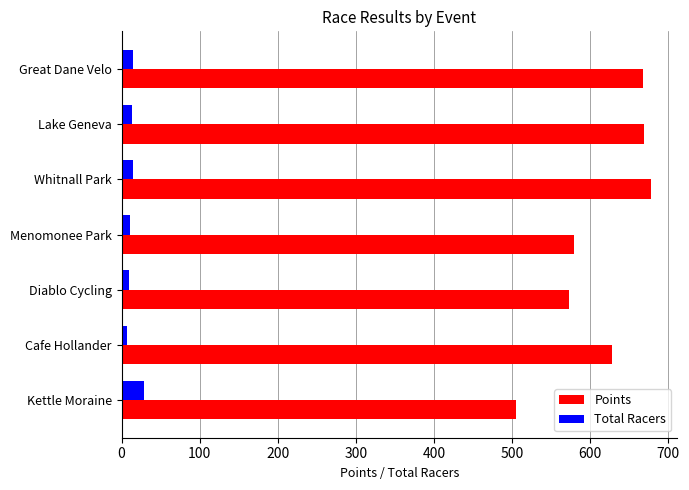

Which series changed the most between Menomonee Park and Whitnall Park?

Points